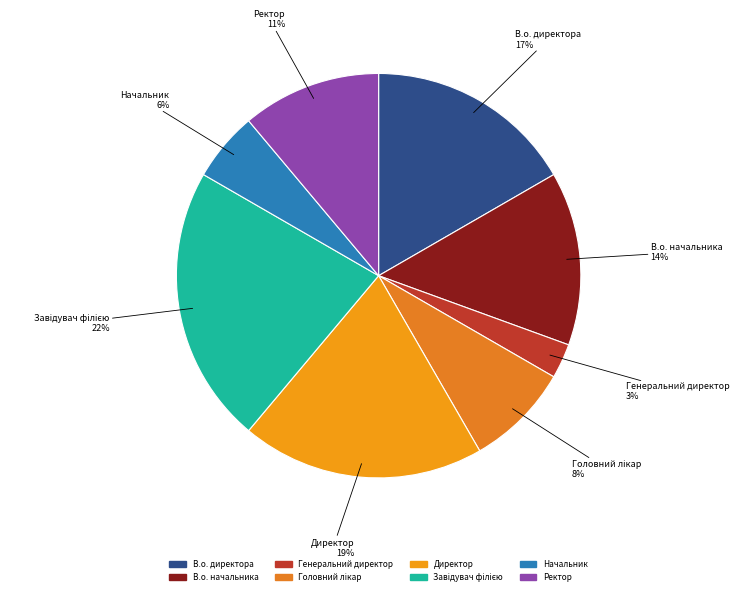

How many segments does this pie chart have?

8